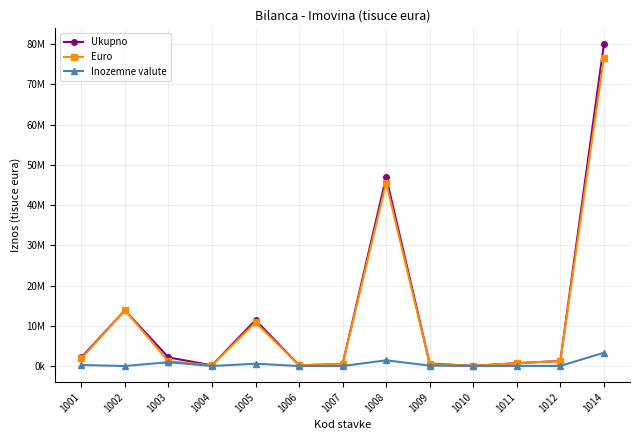

Which series changed the most between 1001 and 1007?

Ukupno